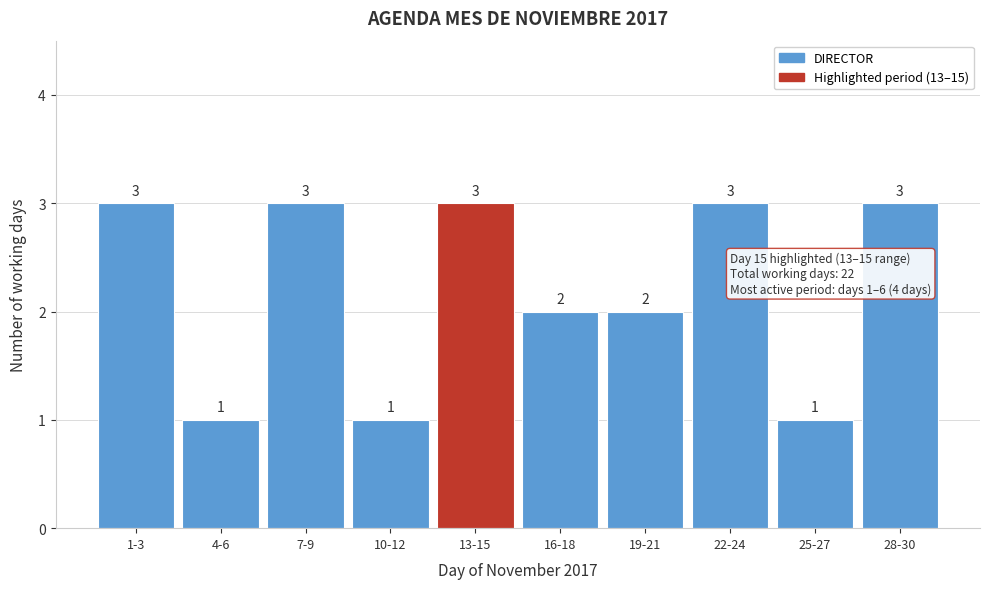

Reading left to right, extract all data points from this chart.

3	1	3	1	3	2	2	3	1	3